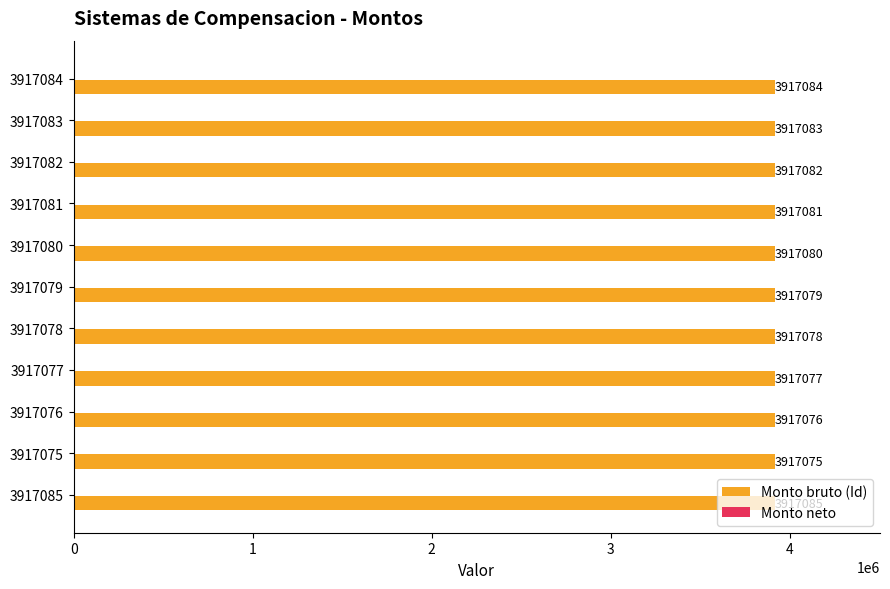

How many bars are there in total?

11